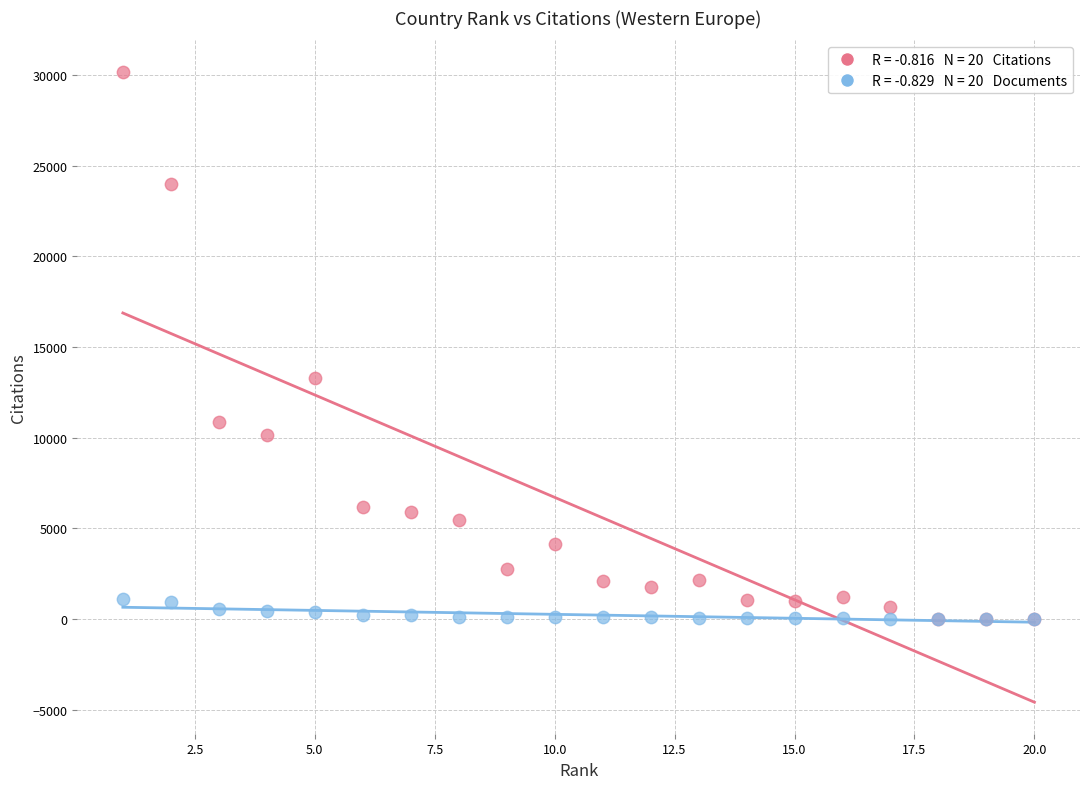

Across all series, what Y value is closest to 15081?

13287